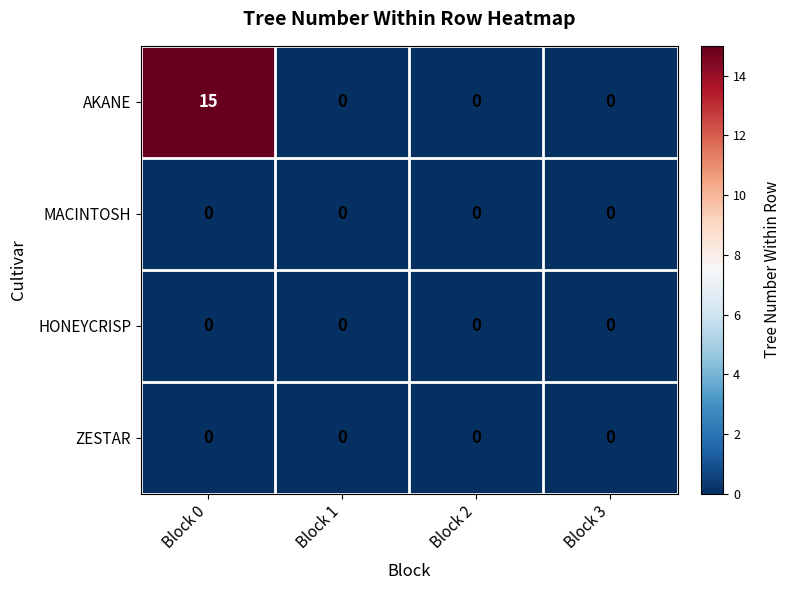

The AKANE series shows 15 at Block 0. True or false?

True